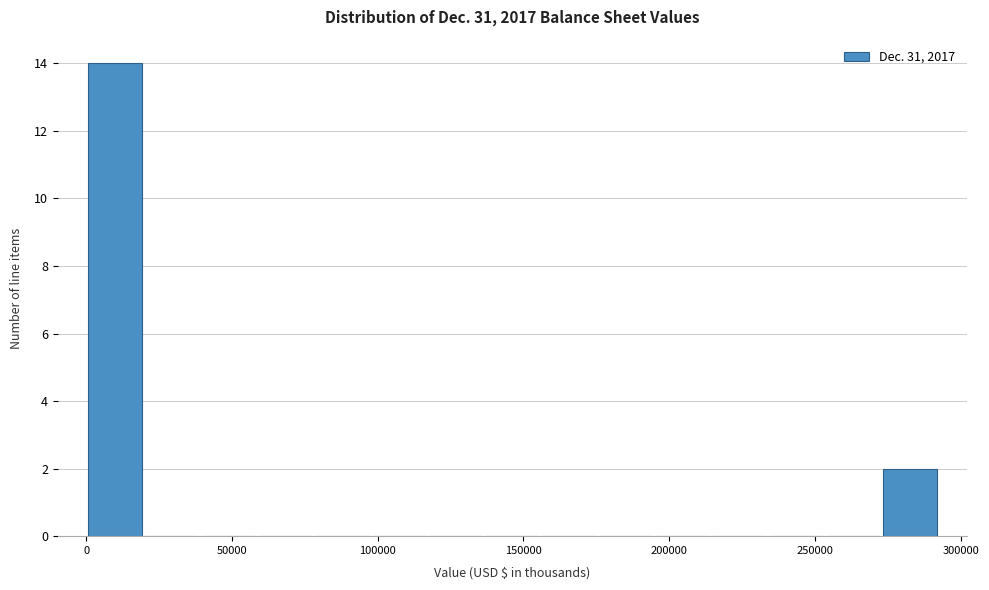

Around what value on the x-axis is the tallest bar? Give the approximate position of its centre, as read against the axis.

10000